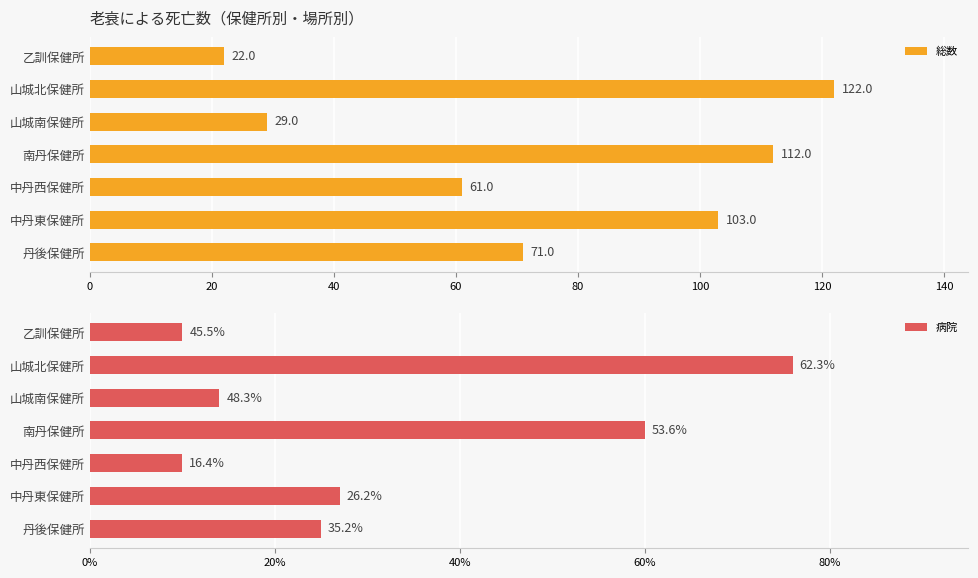

At how many categories does at least one series exceed 116?

1